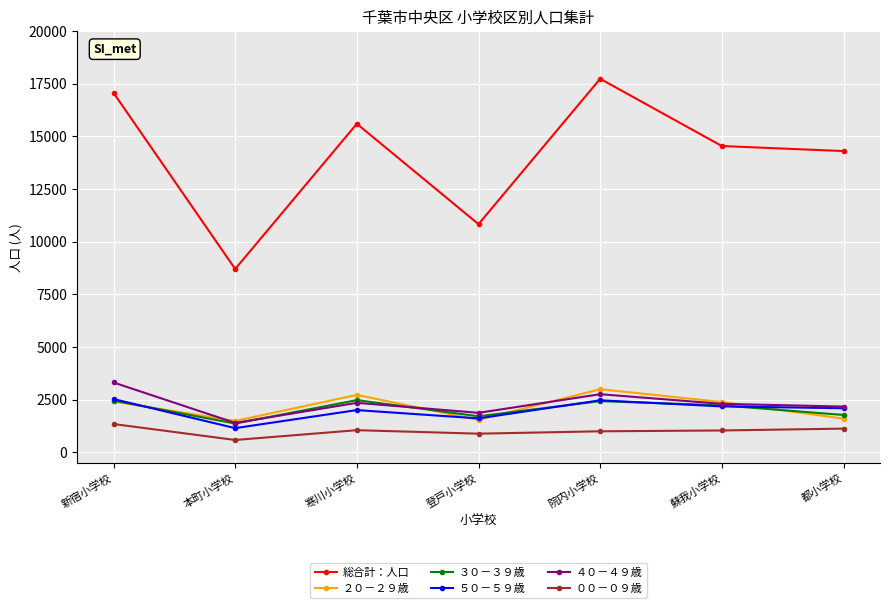

Which series has the widest spread of values?

総合計：人口